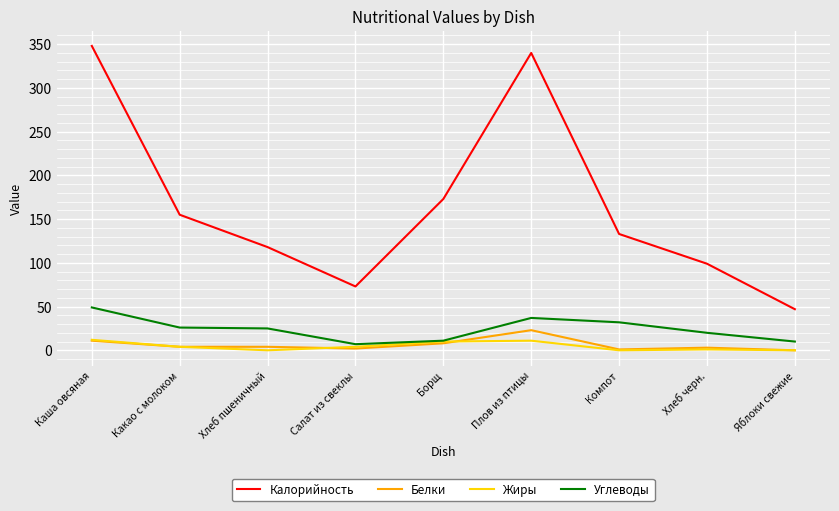

What is the difference between the Калорийность values at Борщ and Каша овсяная?

175